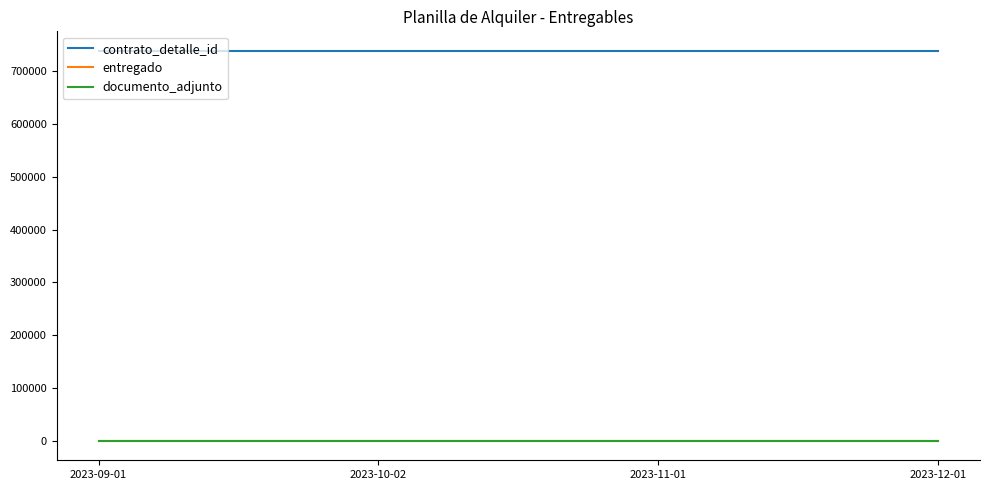

The documento_adjunto series shows 2 at 2023-12-01. True or false?

False